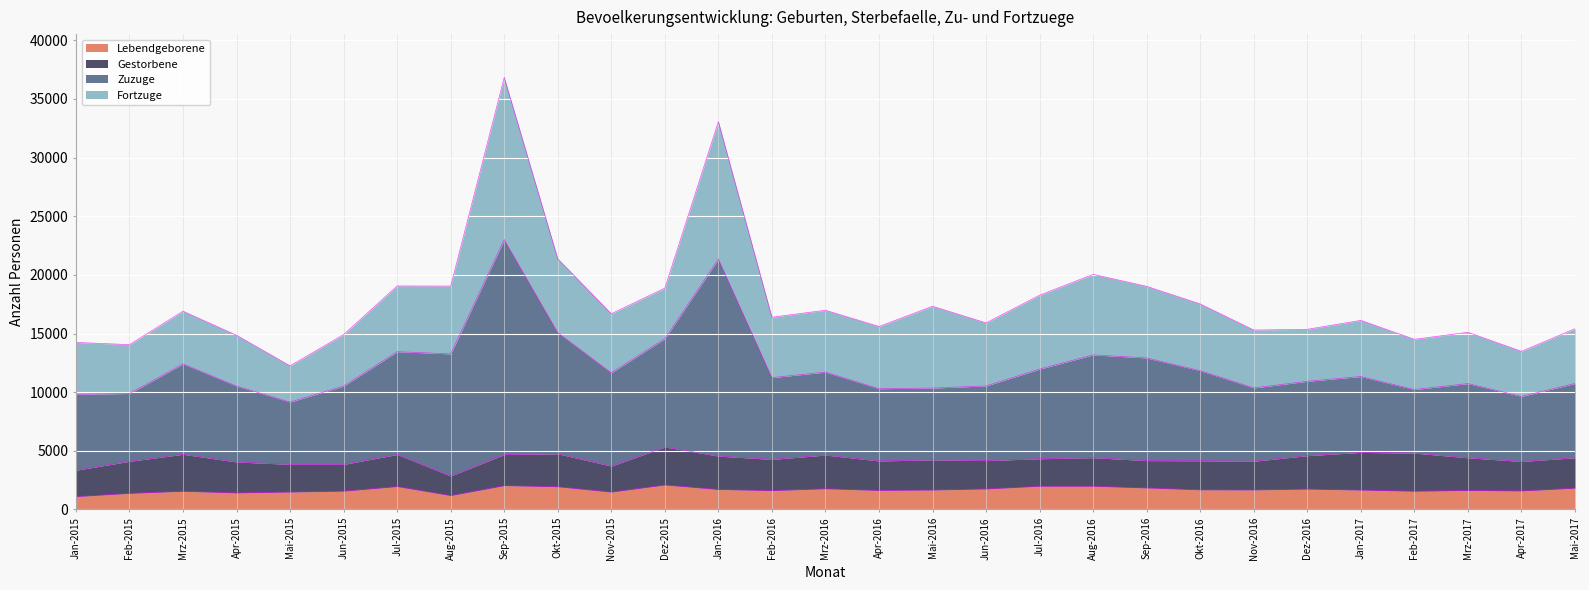

Which series has the largest range (max minus min)?

Zuzuge